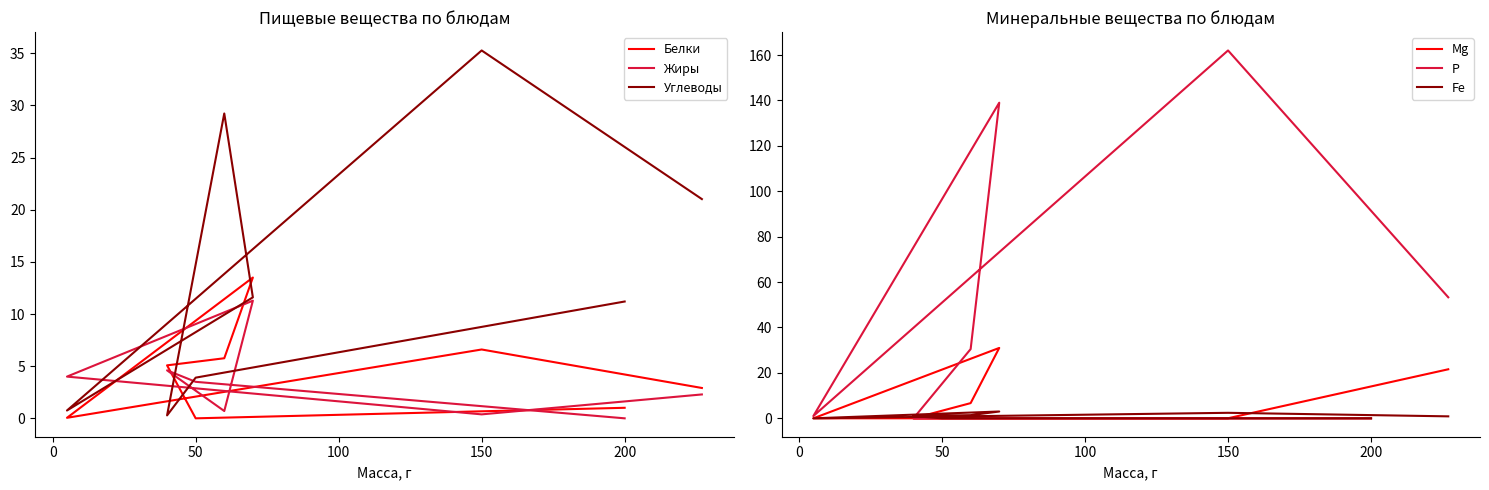

What is the label of the 6th point from the right?

50